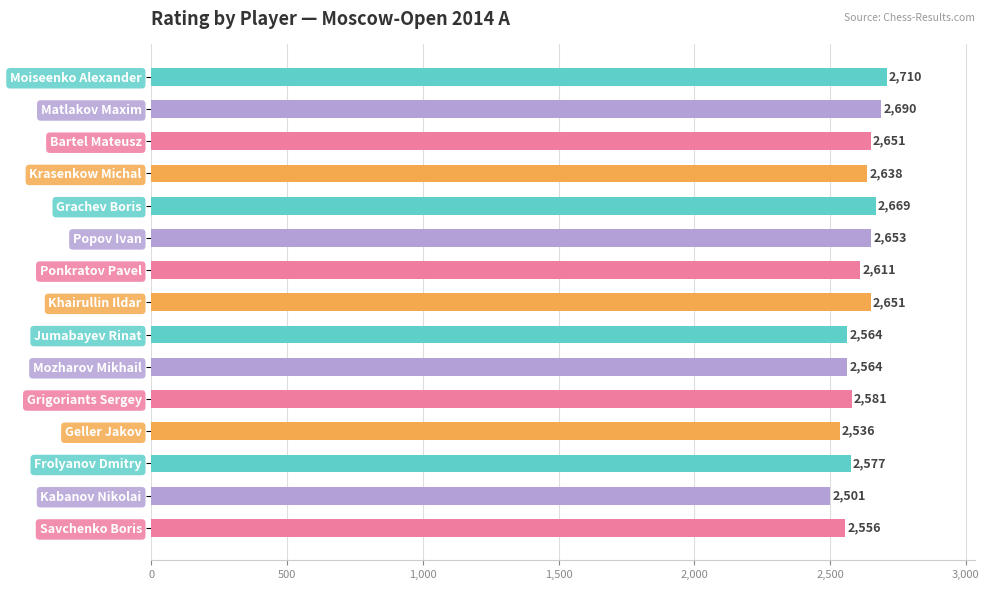

Where is the data nearest to the value 2605?

Ponkratov Pavel